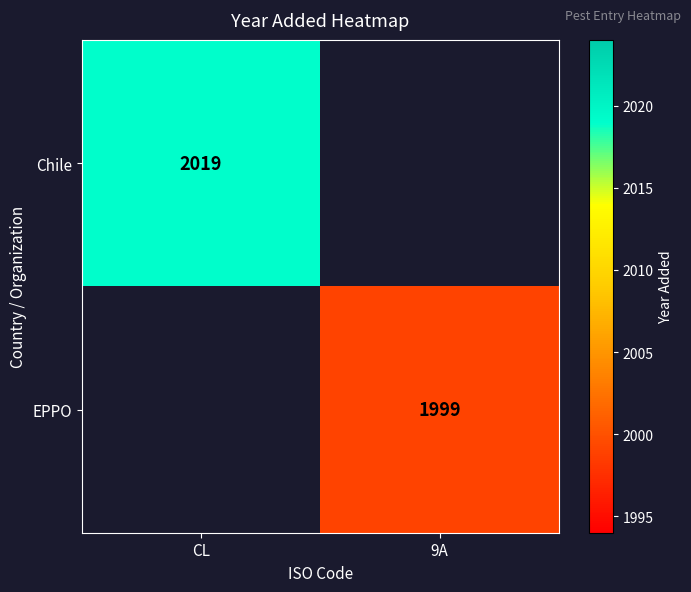

What is the minimum value shown in the chart?

1999.0